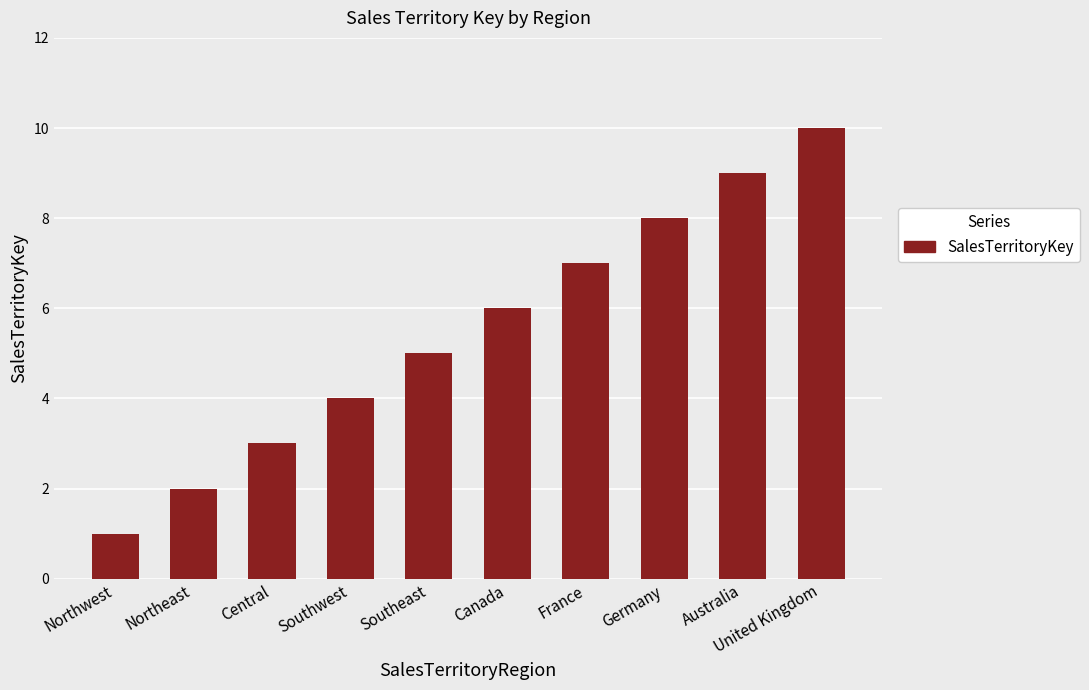

How many distinct data groups are displayed?

1